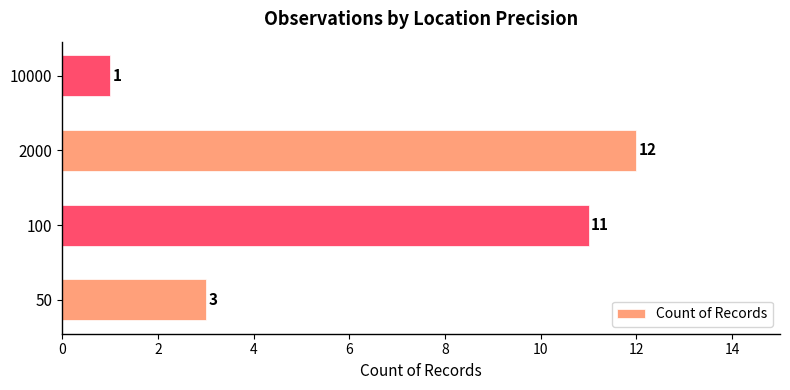

How many bars are there in total?

4